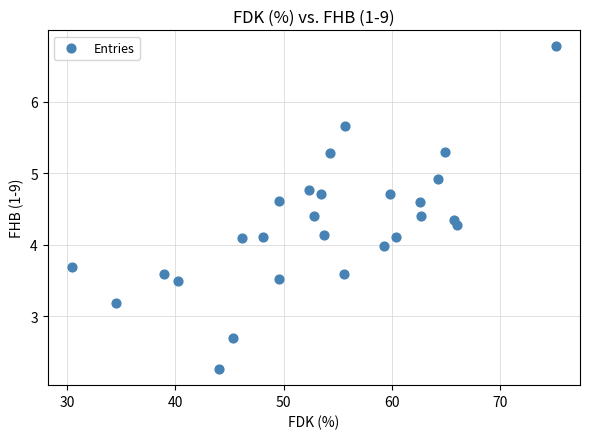

What is the range of Y values (max minus min)?

4.5